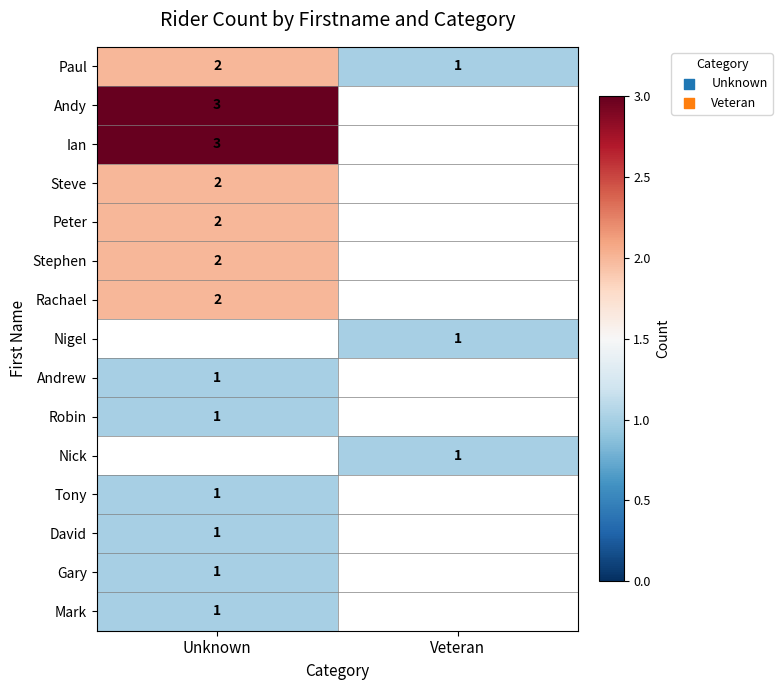

The Gary series shows 1 at Unknown. True or false?

True